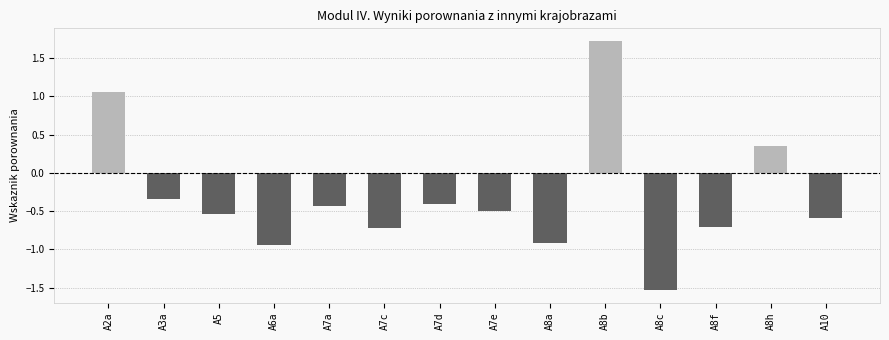

How many values exceed 0?

3